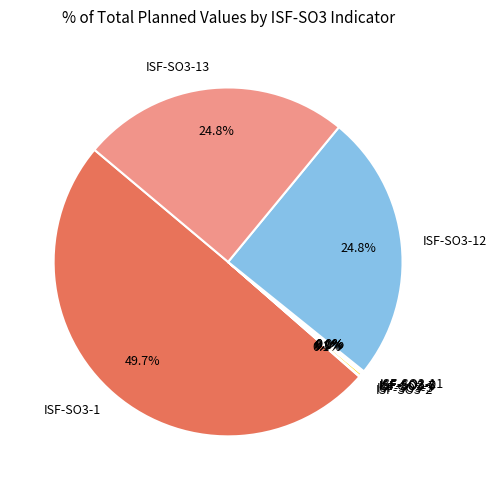

To the nearest percent, what is the combined percentage of ISF-SO3-12 and ISF-SO3-13?

50%